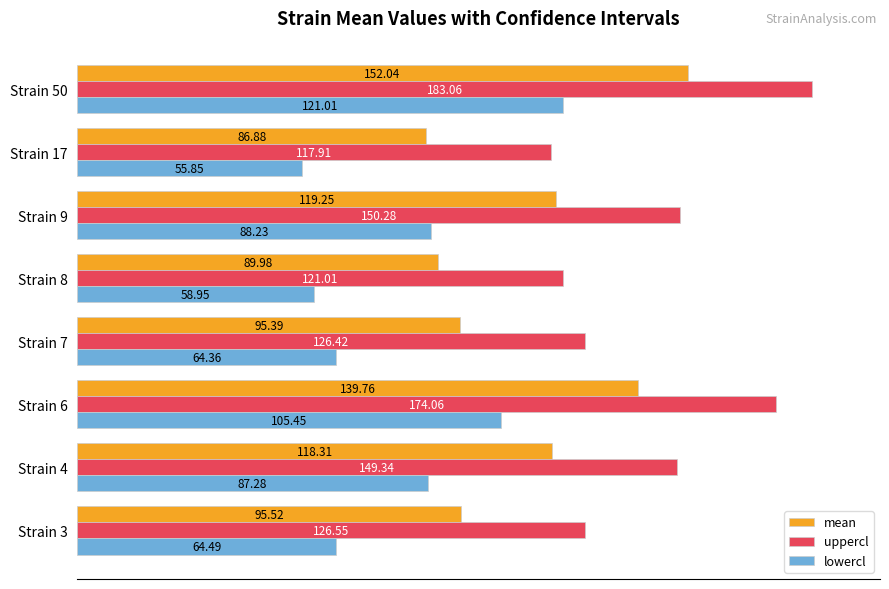

What is the difference between the maximum and minimum values in the mean series?

65.2